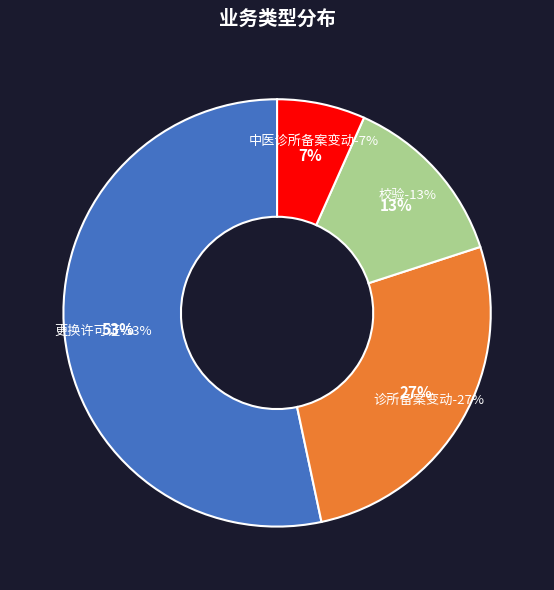

What percentage is the 诊所备案变动 slice, to the nearest percent?

27%